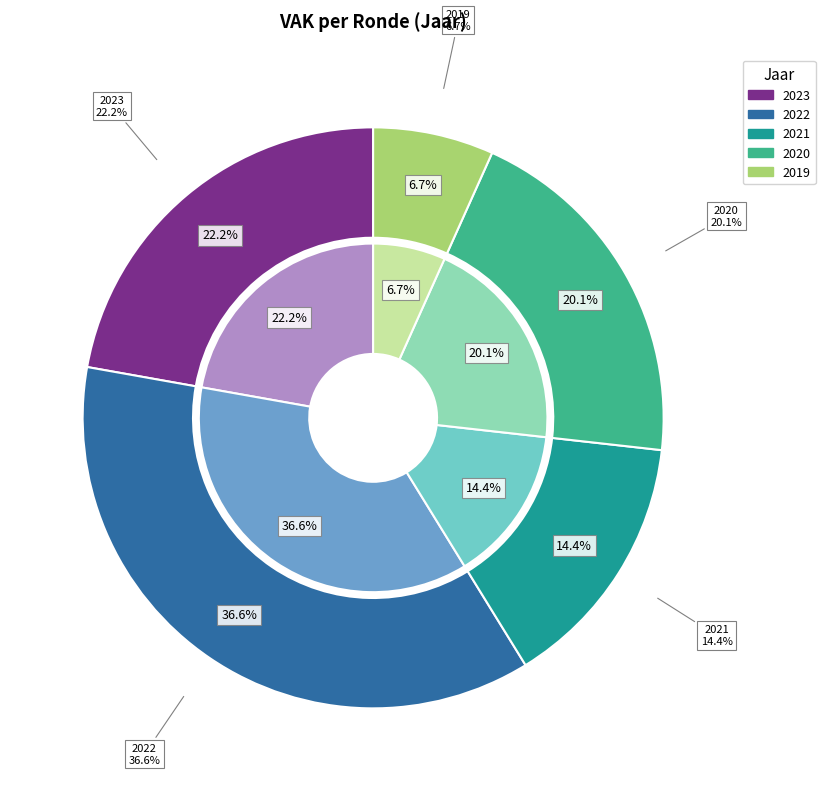

Is it true that 2022 Opmaak - ontwerp is 1% of the pie?

False